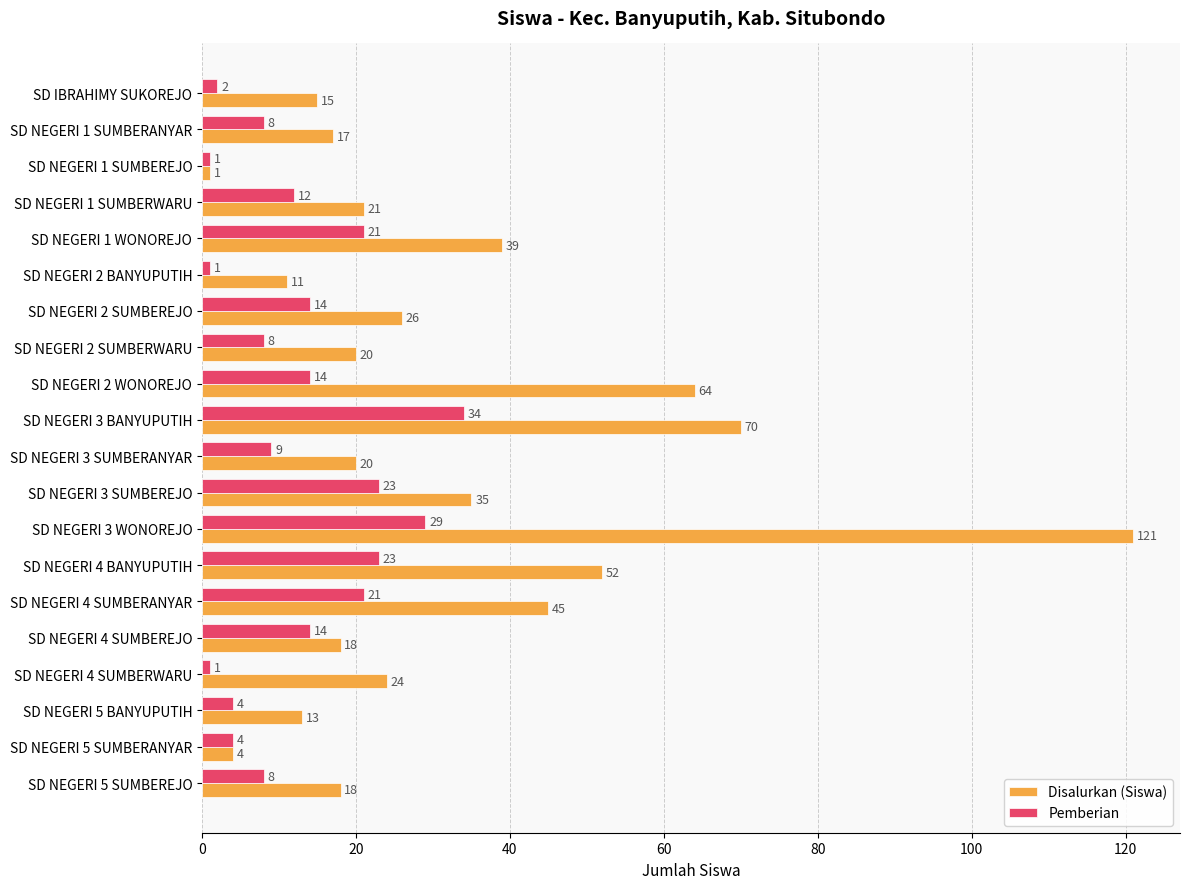

At how many categories does at least one series exceed 82?

1